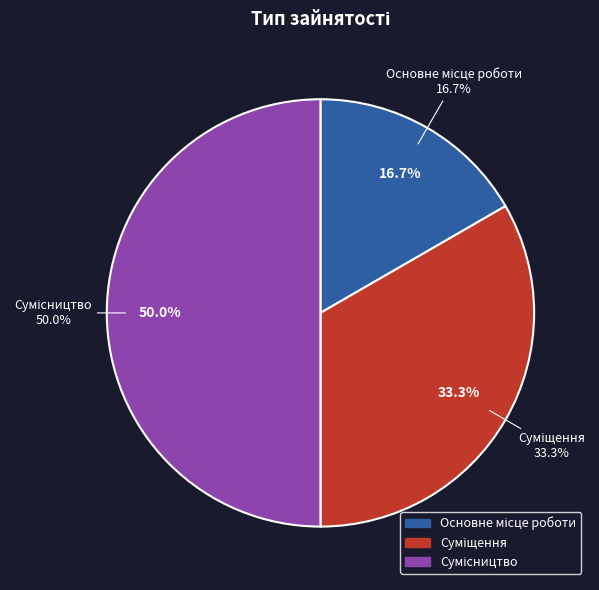

Rank the categories by value from lowest to highest.

Основне місце роботи, Суміщення, Сумісництво